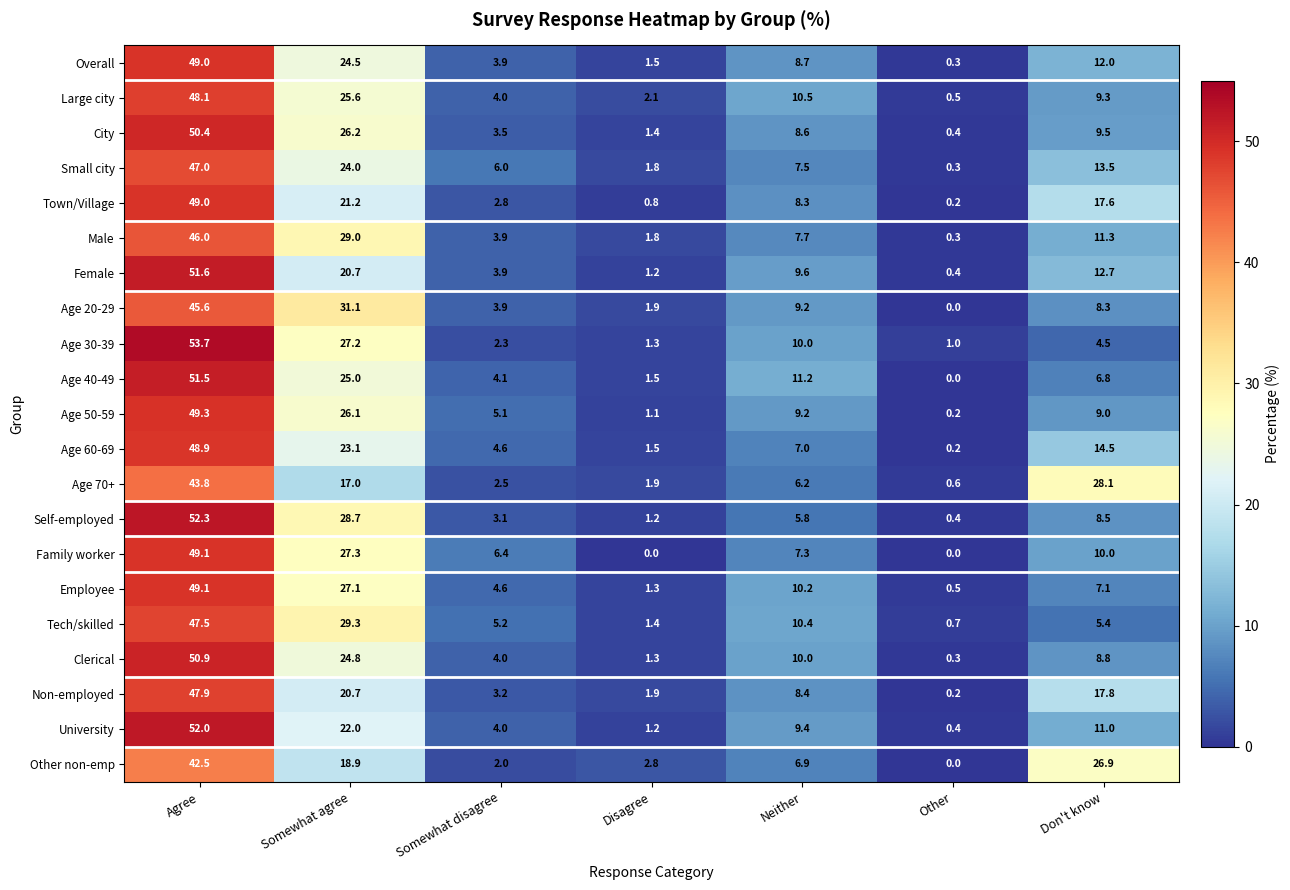

At which label is Age 20-29 closest to 22?

Somewhat agree